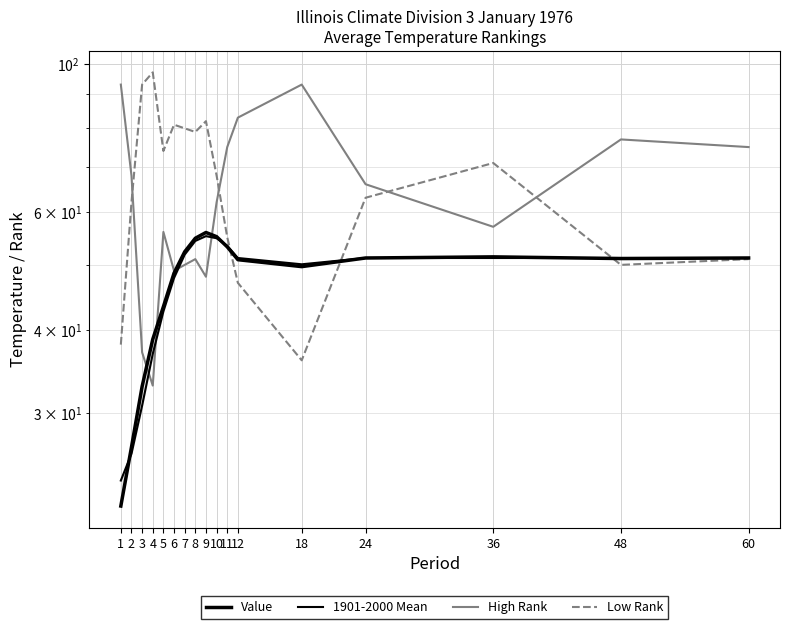

List the series in order of their peak value, lowest first.

1901-2000 Mean, Value, High Rank, Low Rank